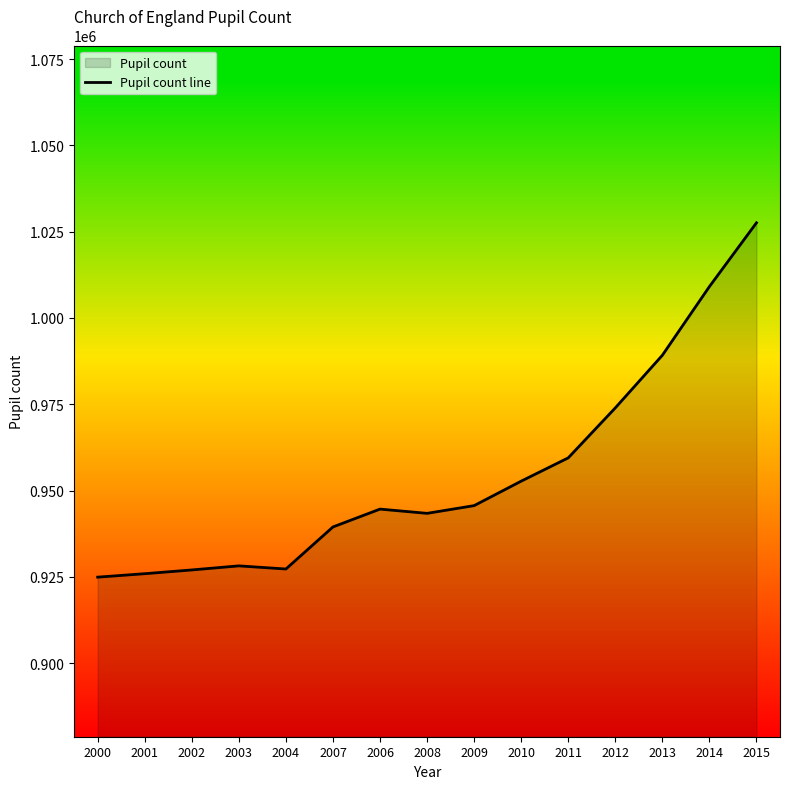

Where does the data first go above 944610?

2009